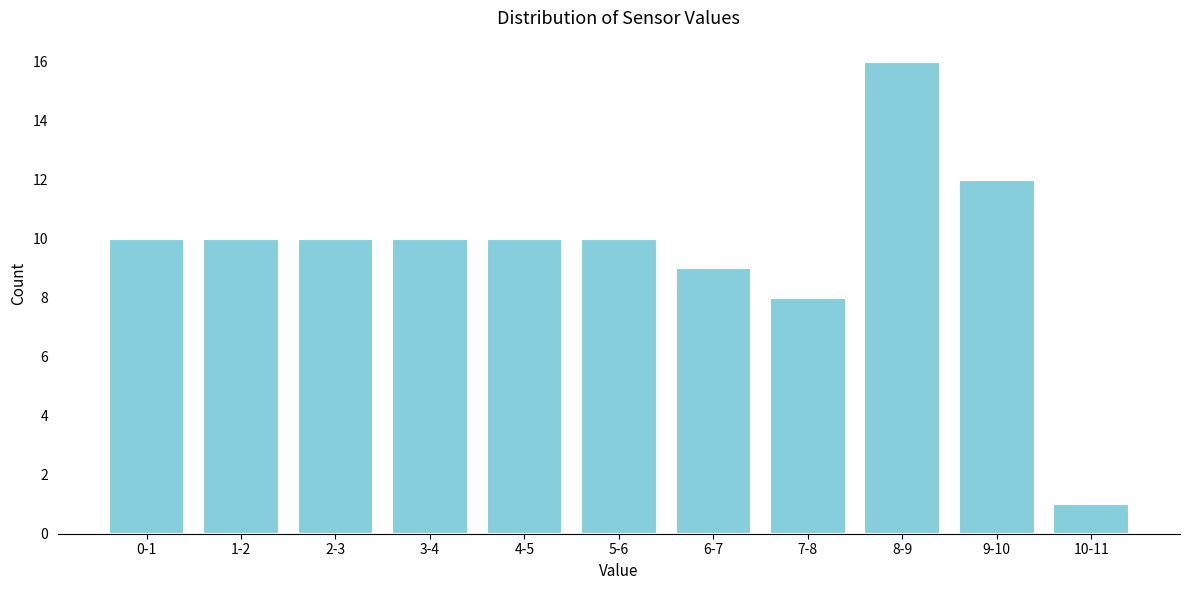

Reading left to right, what are all the values shown in this chart?

0-1=10	1-2=10	2-3=10	3-4=10	4-5=10	5-6=10	6-7=9	7-8=8	8-9=16	9-10=12	10-11=1